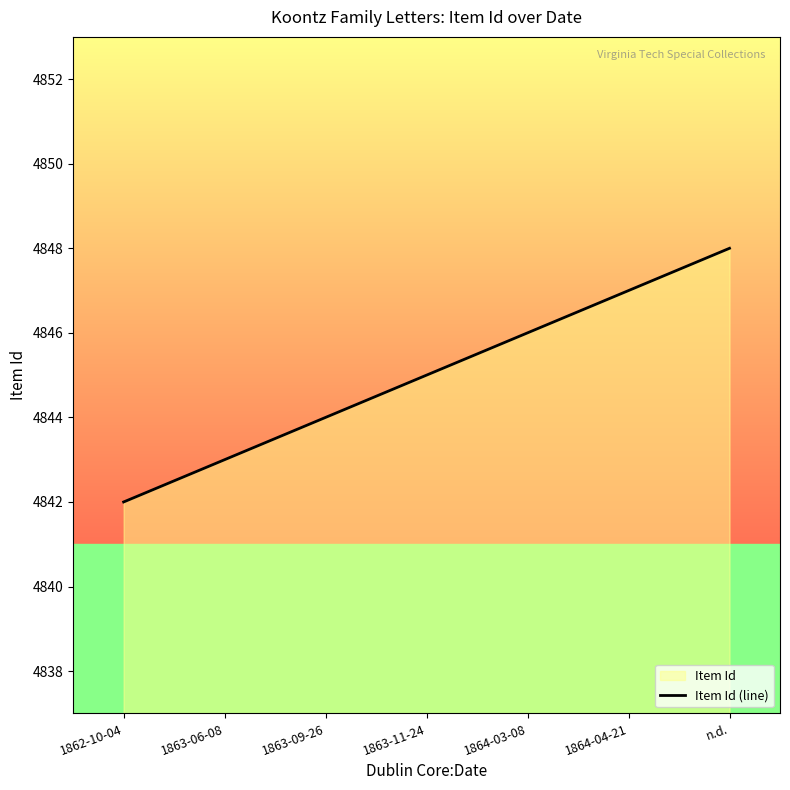

Reading left to right, transcribe all the data shown in this chart.

1862-10-04=4842	1863-06-08=4843	1863-09-26=4844	1863-11-24=4845	1864-03-08=4846	1864-04-21=4847	n.d.=4848